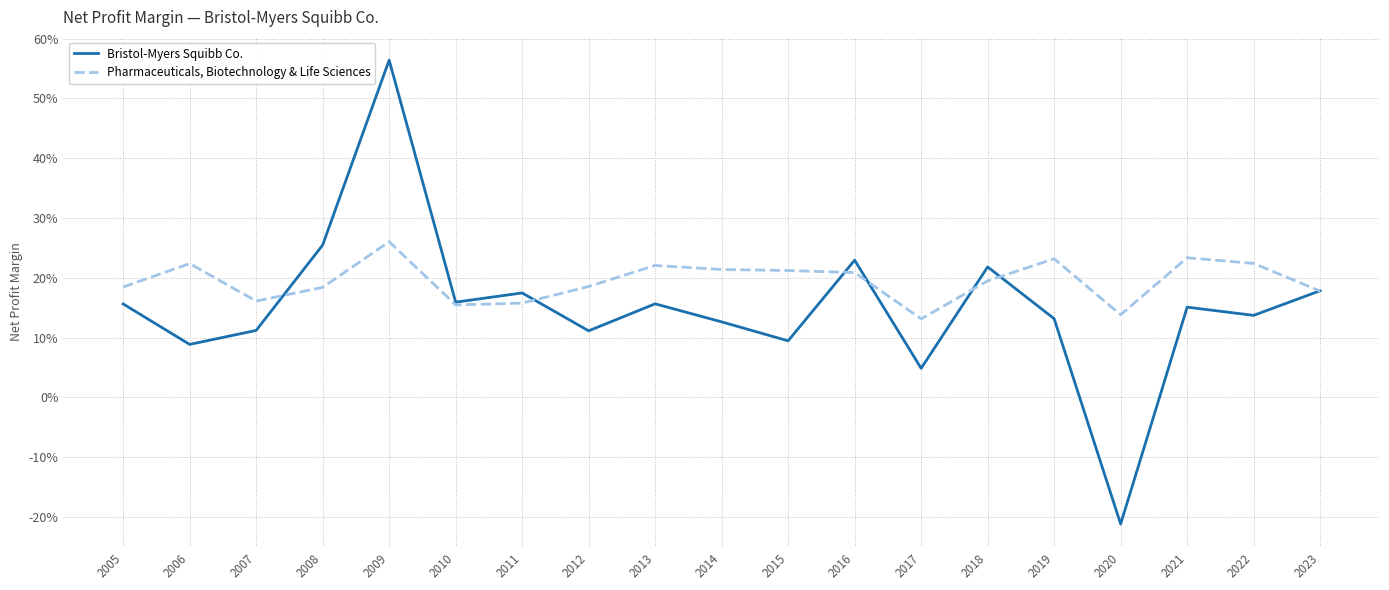

The Bristol-Myers Squibb Co. series shows 0.1 at 2015. True or false?

True